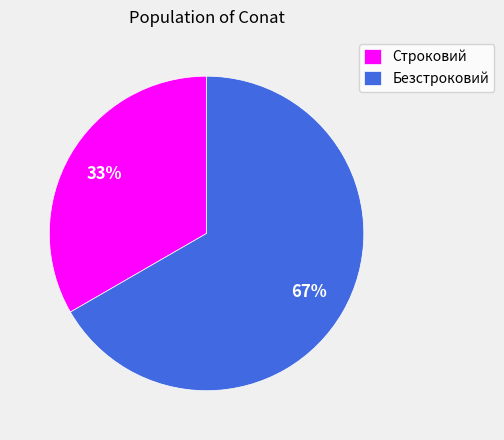

Is the sum of Безстроковий and Строковий greater than half?

Yes